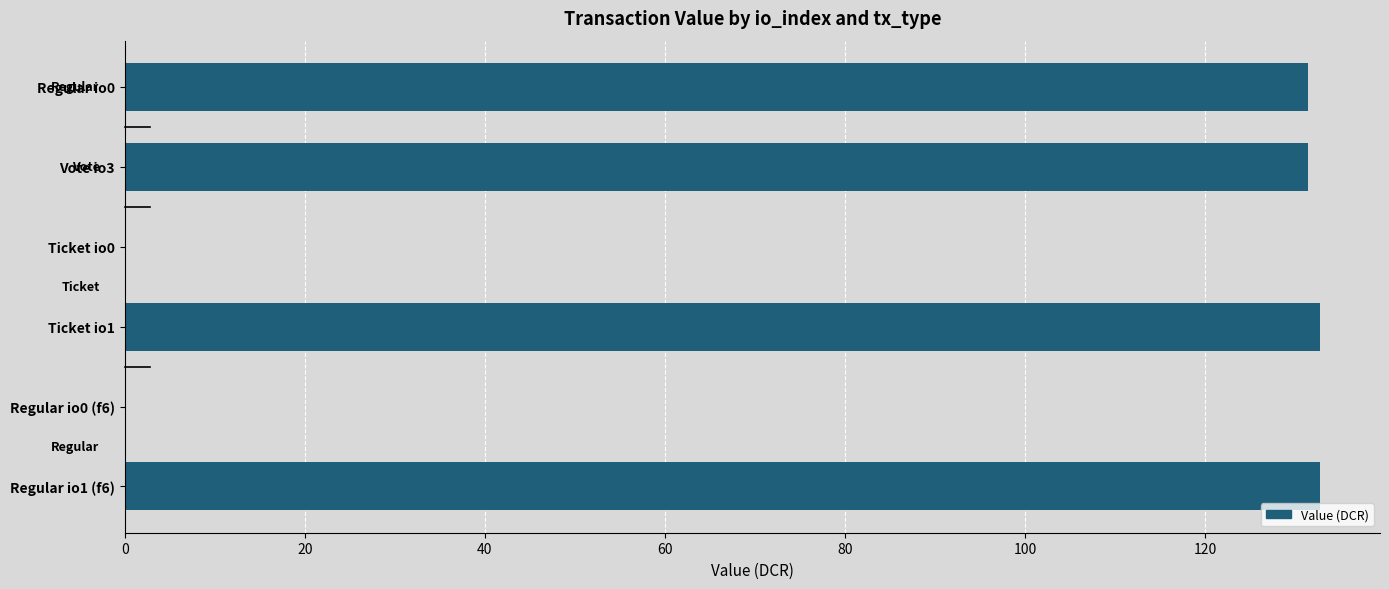

Is it true that the value at Regular io0 is 215.5?

False